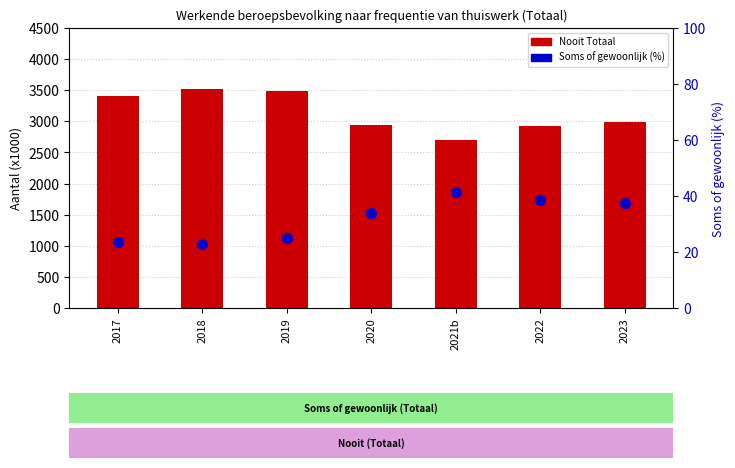

At how many categories does at least one series exceed 3428?

2